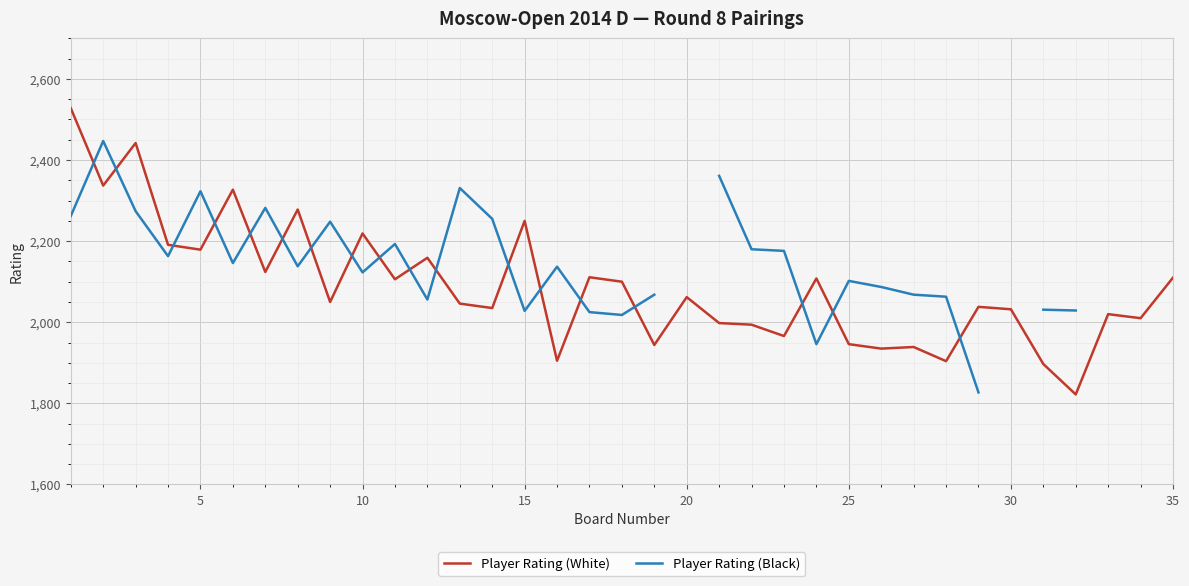

How many data points in Player Rating (White) are above 2050?

17